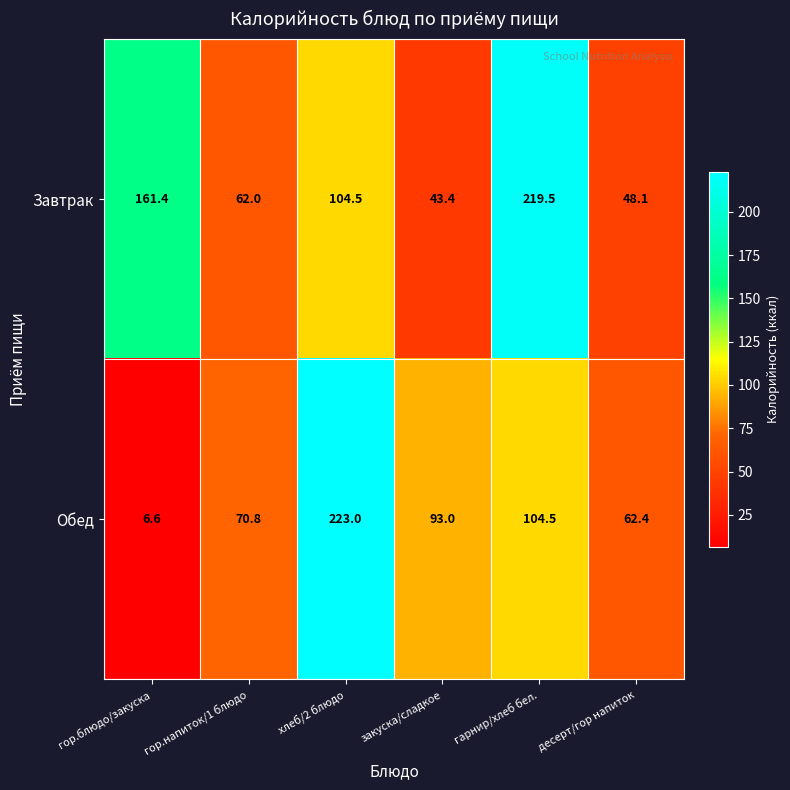

Reading left to right, extract all data points from this chart.

Завтрак: гор.блюдо/закуска=161.4	гор.напиток/1 блюдо=62.0	хлеб/2 блюдо=104.5	закуска/сладкое=43.4	гарнир/хлеб бел.=219.5	десерт/гор напиток=48.1
Обед: гор.блюдо/закуска=6.6	гор.напиток/1 блюдо=70.8	хлеб/2 блюдо=223.0	закуска/сладкое=93.0	гарнир/хлеб бел.=104.5	десерт/гор напиток=62.4